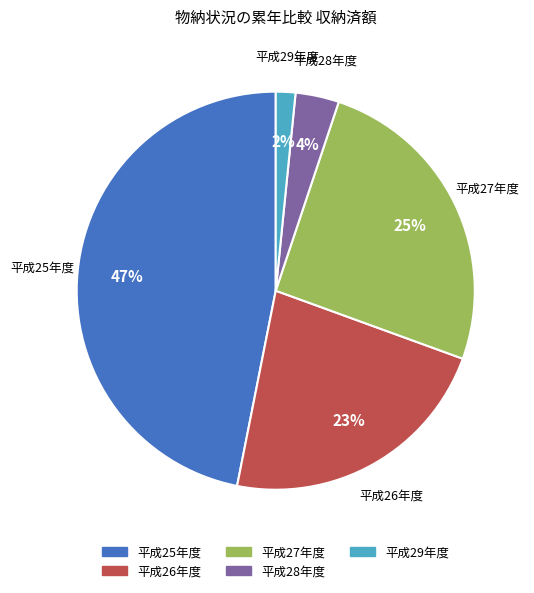

Between 平成27年度 and 平成28年度, which is larger?

平成27年度